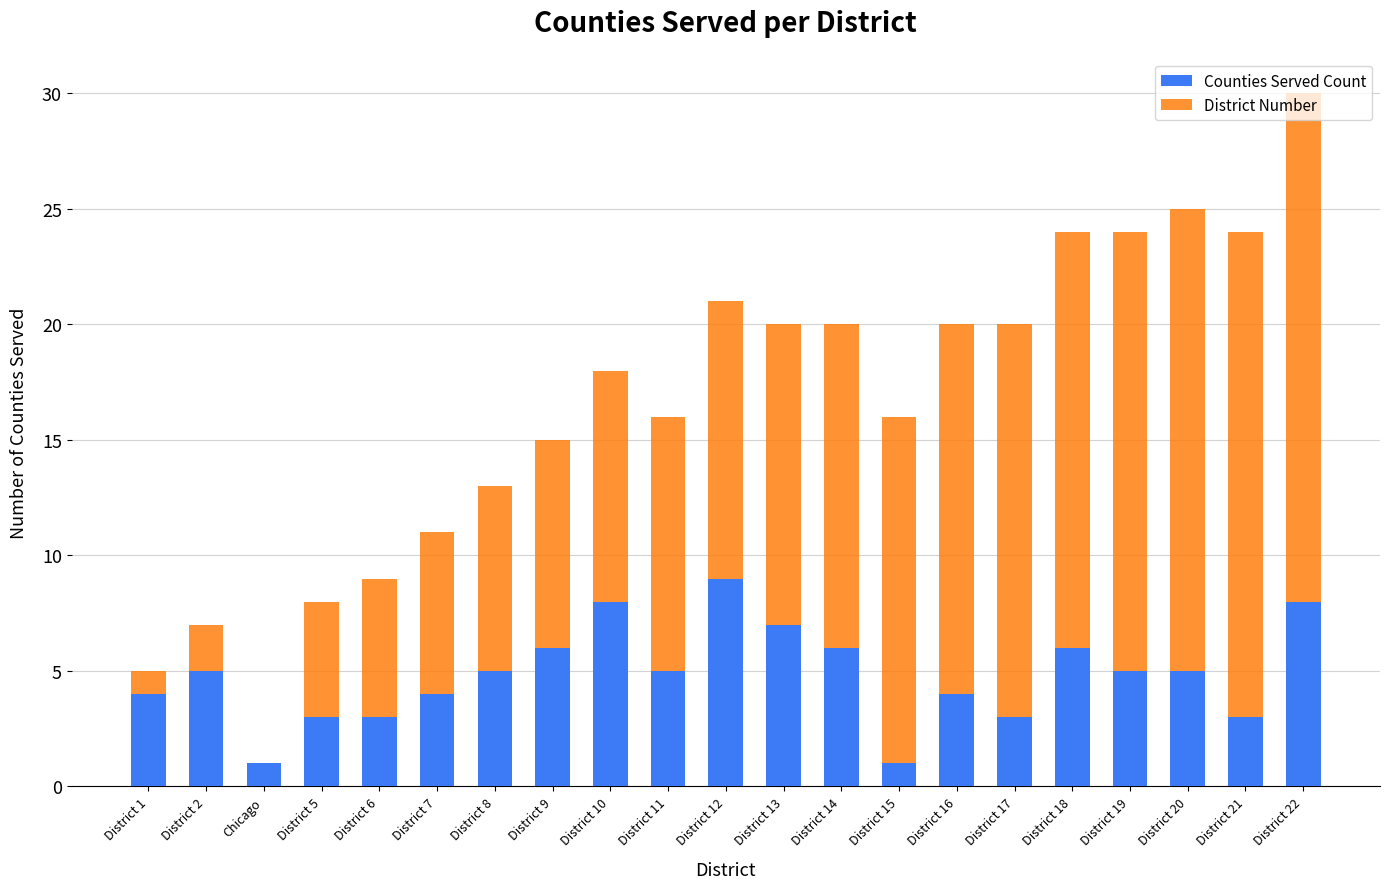

What is the sum of all Counties Served Count values?

101